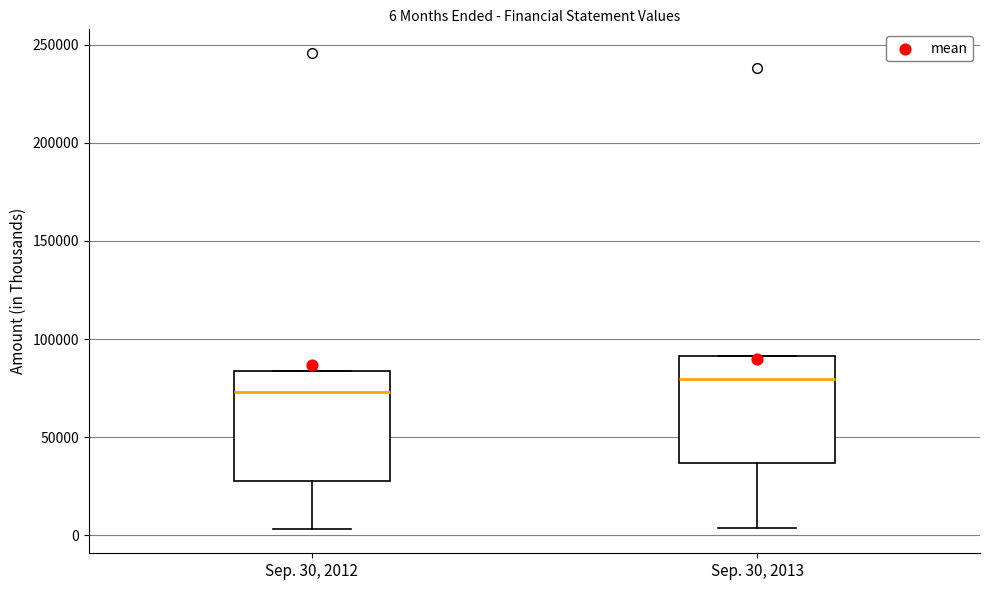

Which box's median line is the lowest?

Sep. 30, 2012